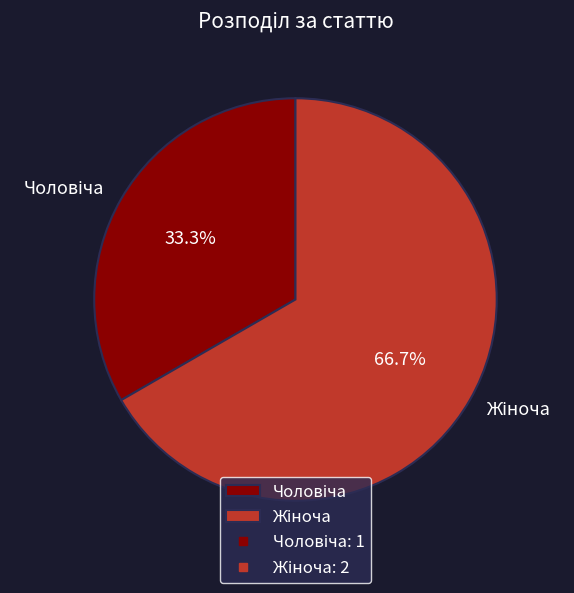

Is there a majority slice in this chart?

Yes